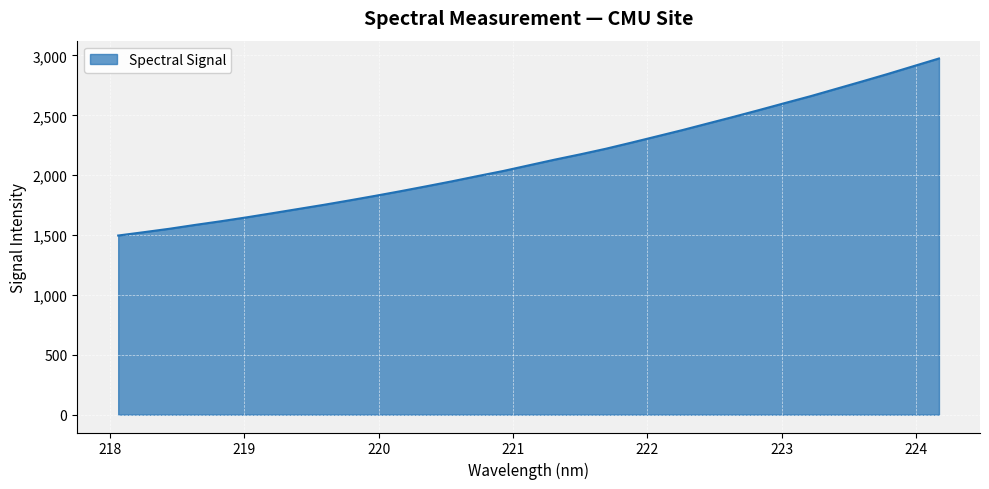

What is the smallest value displayed?

1496.3